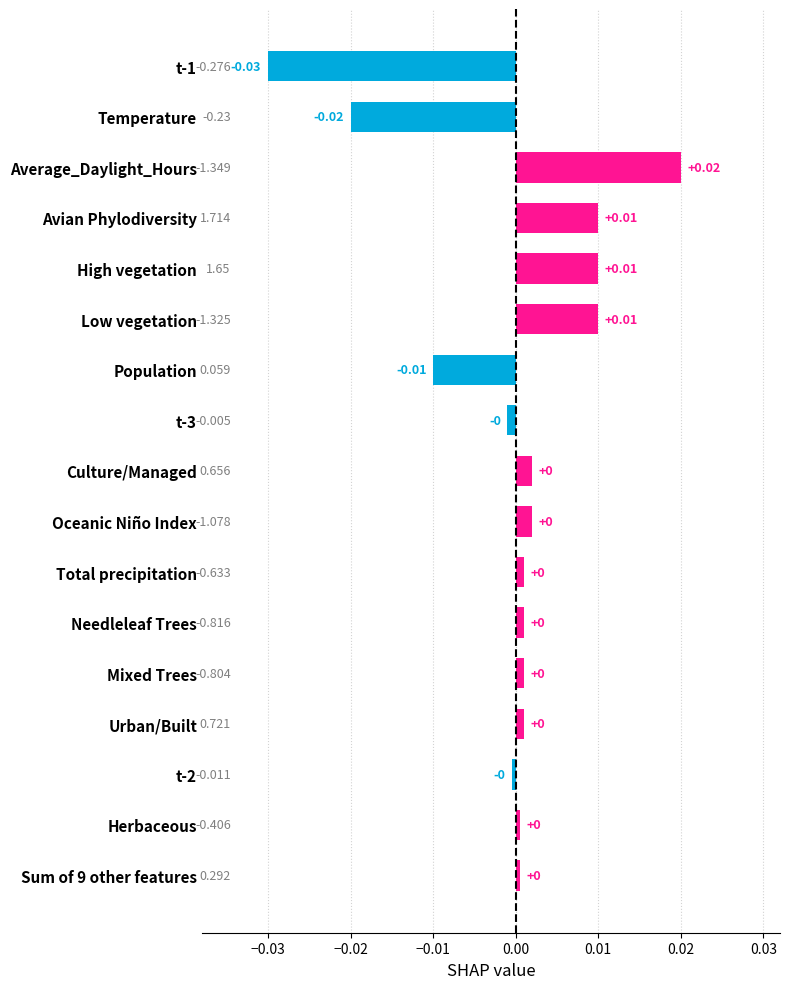

Between t-1 and Low vegetation, which is larger?

Low vegetation